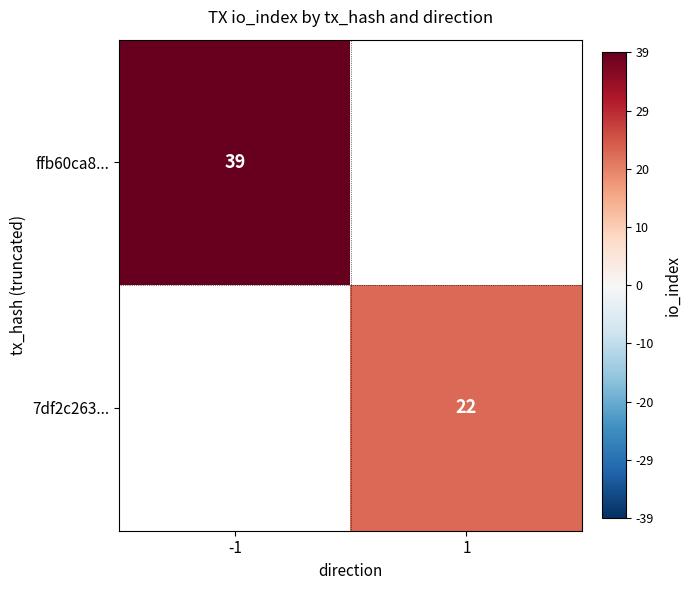

The value of 7df2c263... at 1 is 22. True or false?

True